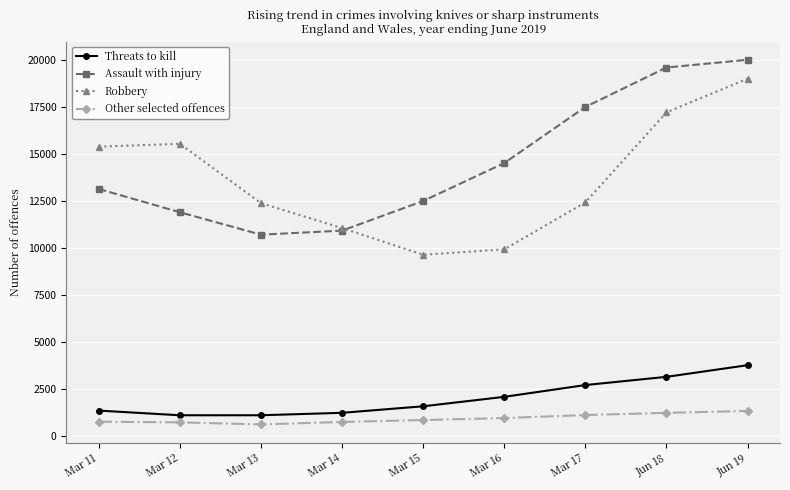

At which category does Assault with injury reach its first local valley?

Mar 13